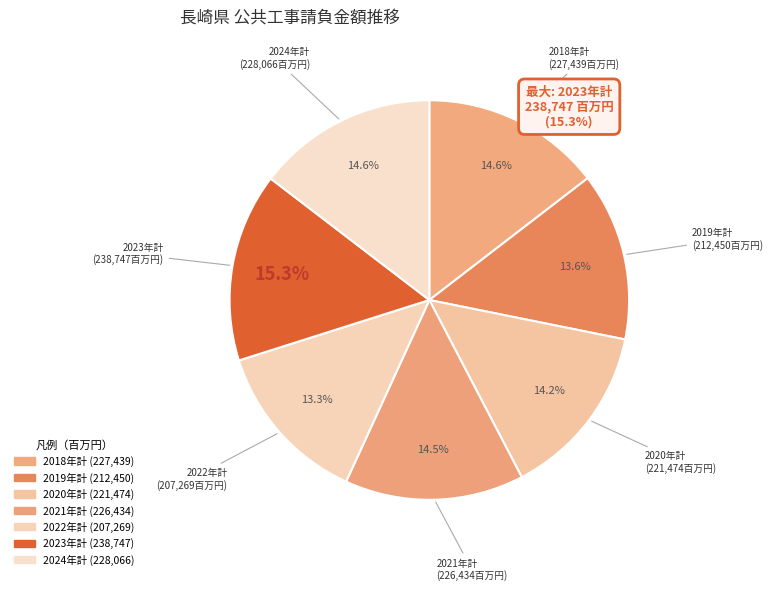

What percentage is the 2022年計 slice, to the nearest percent?

13%